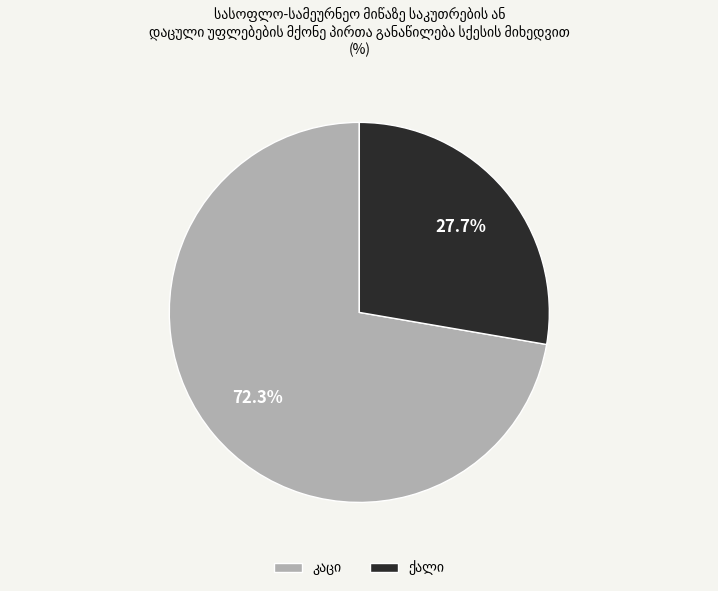

Is there a majority slice in this chart?

Yes